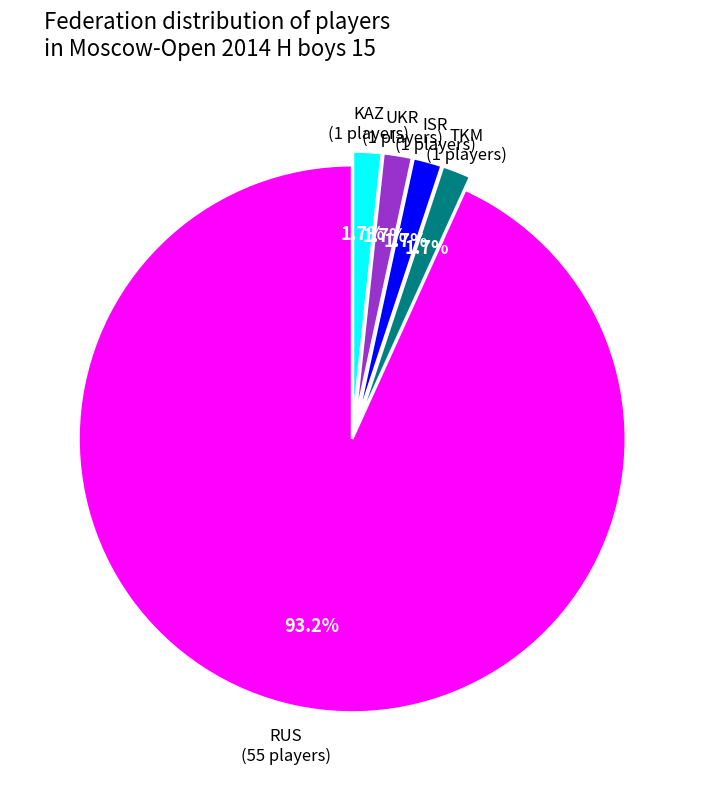

How many slices are in this pie chart?

5